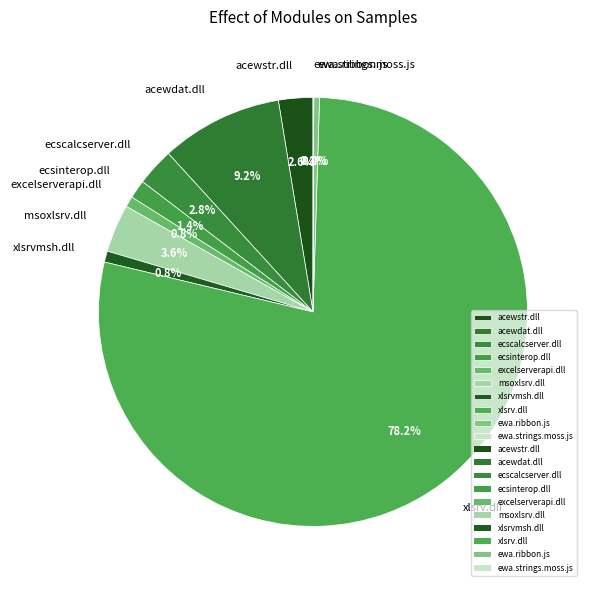

Is there any slice that represents more than half of the pie?

Yes